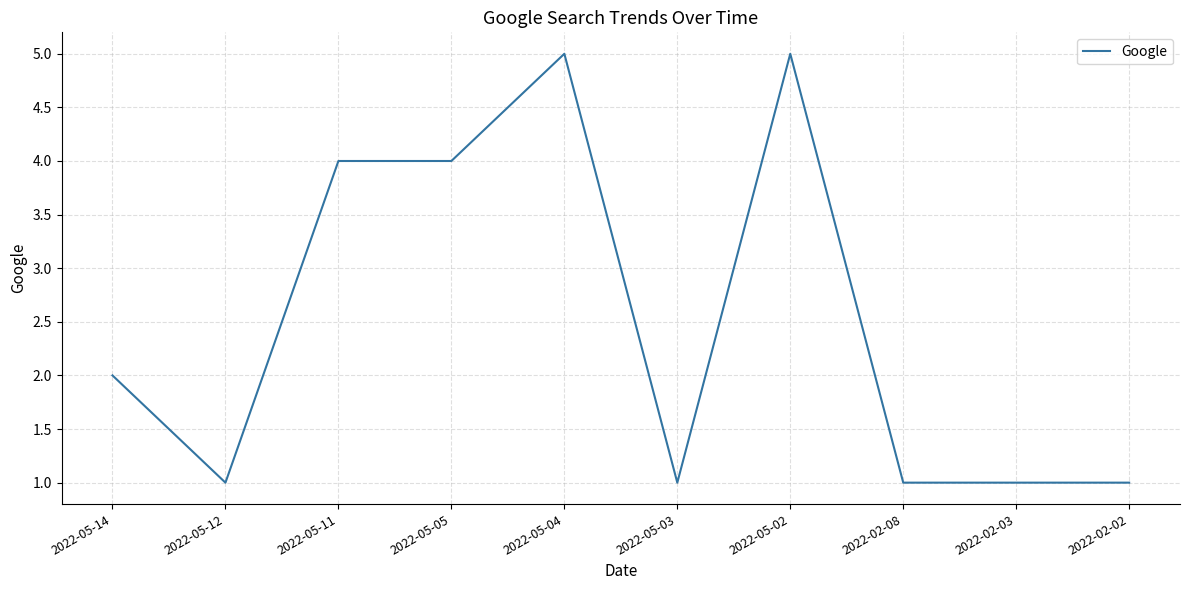

What is the difference between the maximum and minimum values?

4